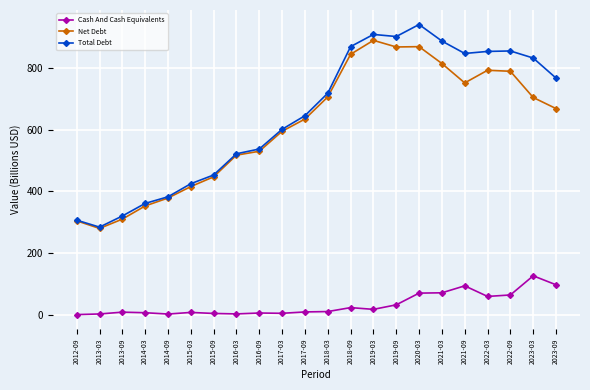

True or false: Net Debt and Cash And Cash Equivalents cross at least once.

False